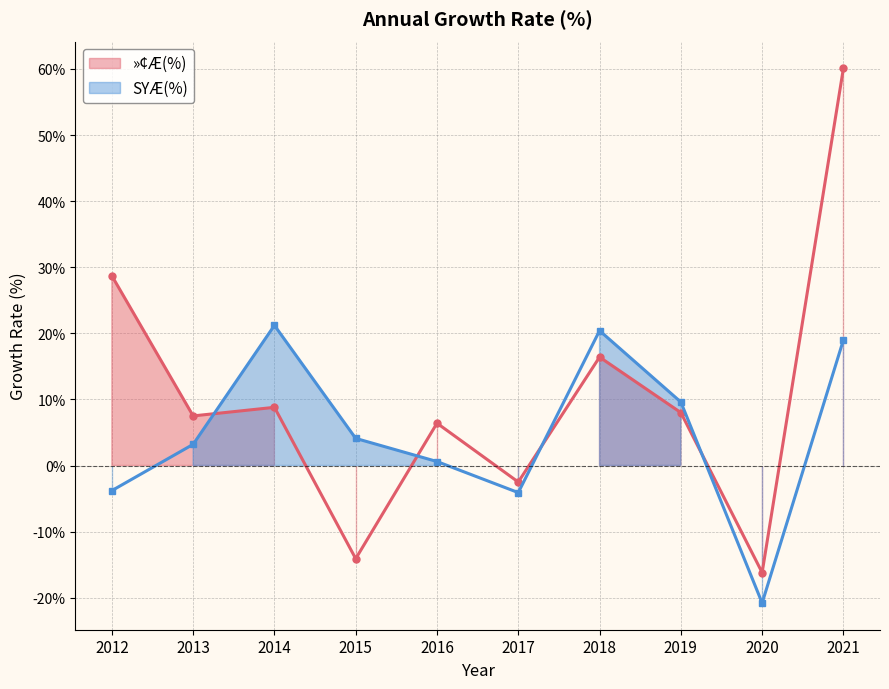

What is the highest value of the SYÆ(%) series?

21.2